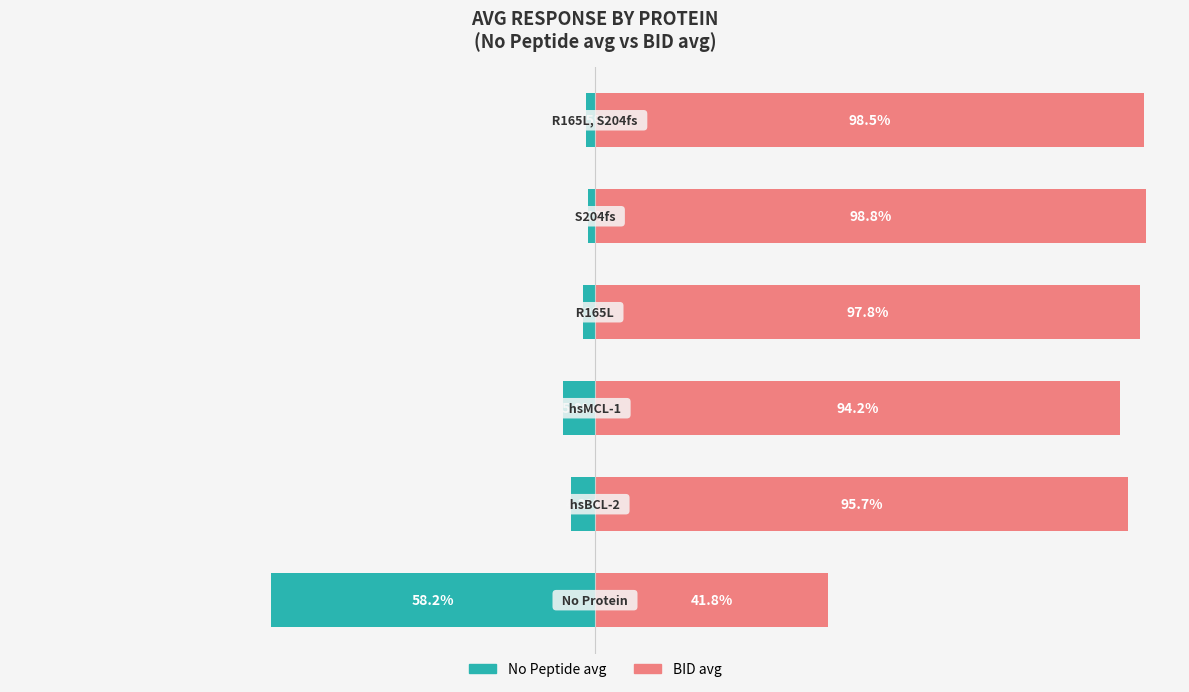

What is the minimum value for No Peptide avg?

-58.2